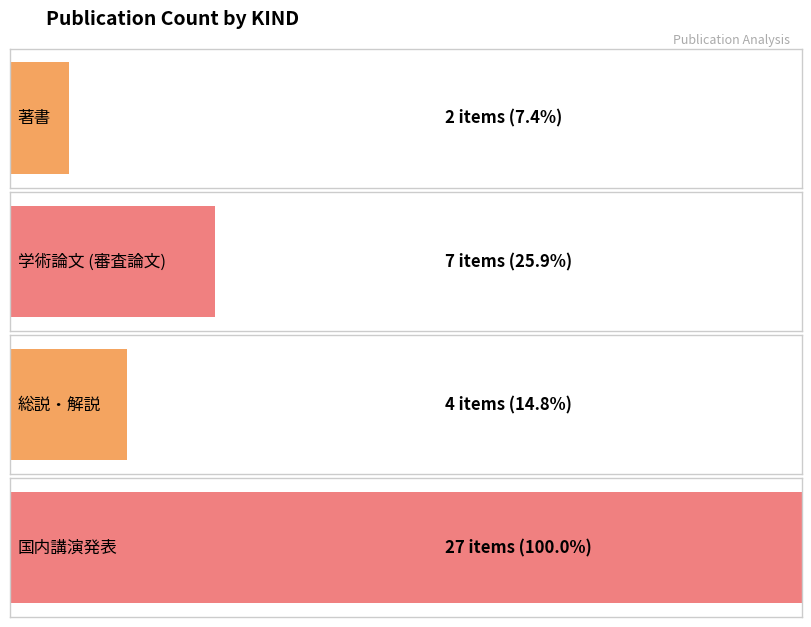

What is the average value?

10